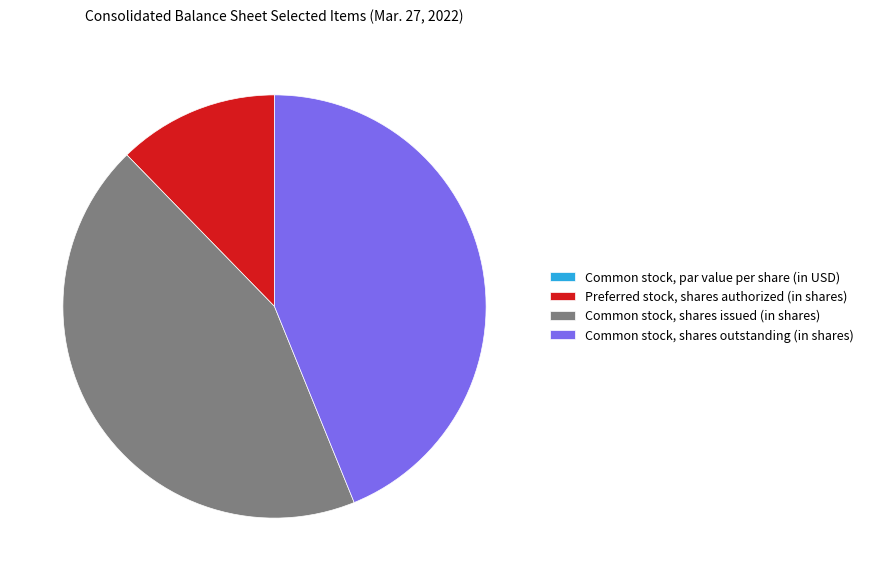

True or false: Common stock, shares outstanding (in shares) accounts for 55% of the total.

False